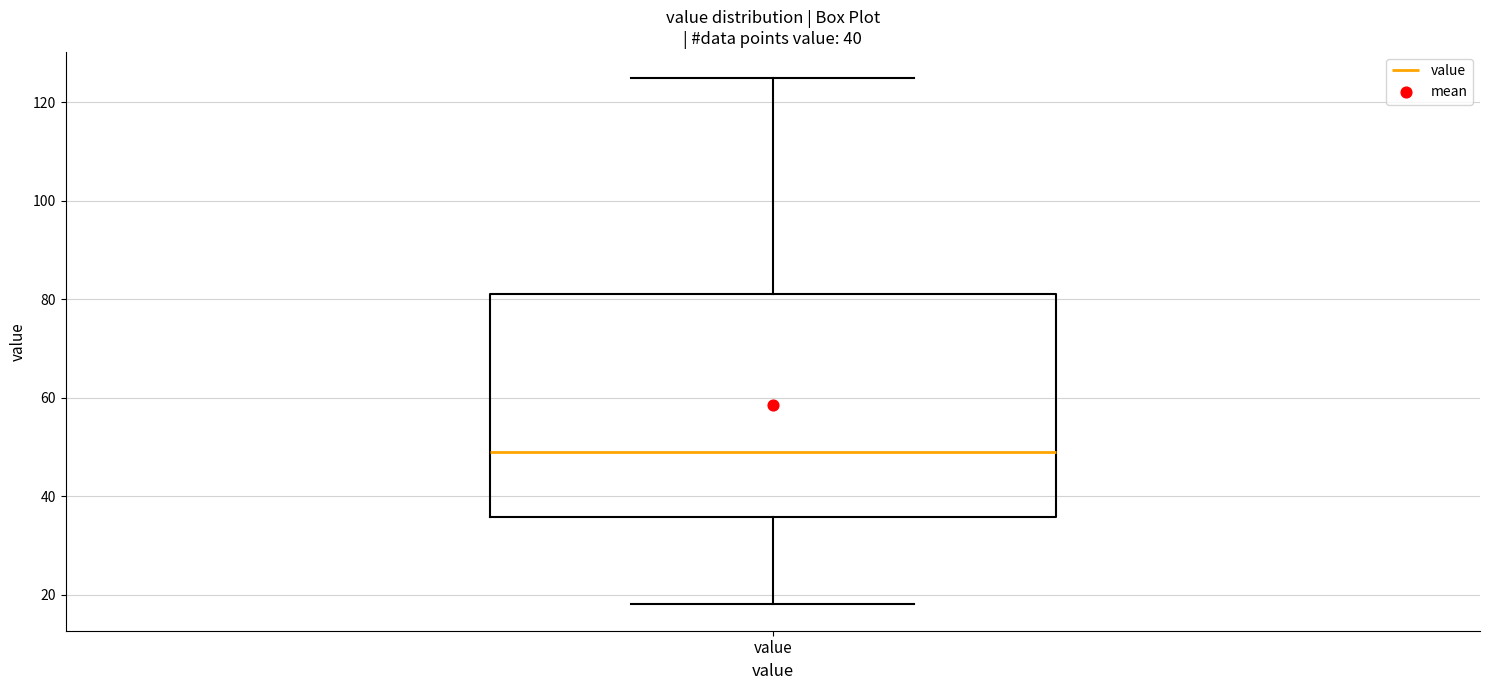

Read this box plot against the y-axis: the position of the median line, the range covered by the box, and the ends of both whiskers. The values are not printed on the chart, so give them approximately, as read against the axis.

median 48, box 36 to 82, whiskers 18 to 124